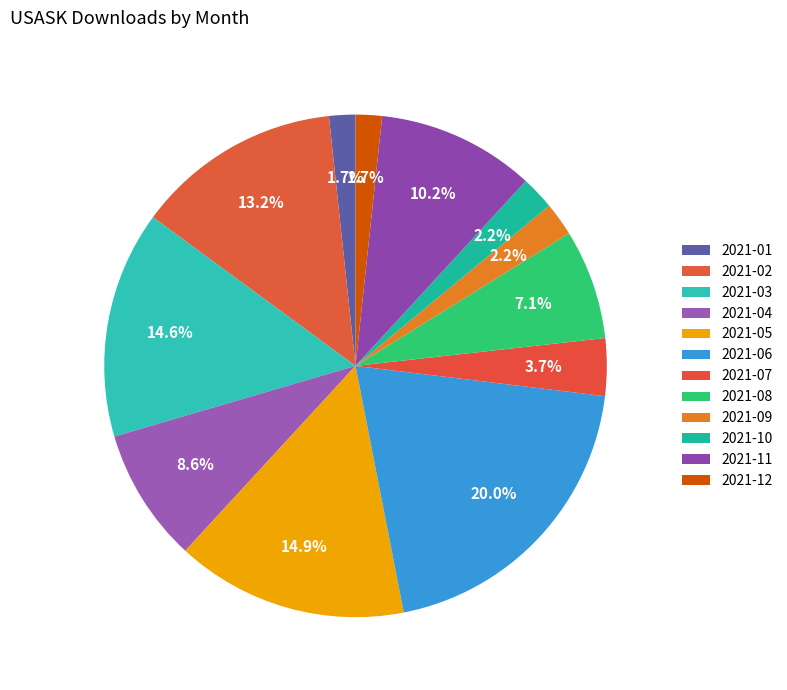

To the nearest percent, what is the combined percentage of 2021-10 and 2021-08?

9%